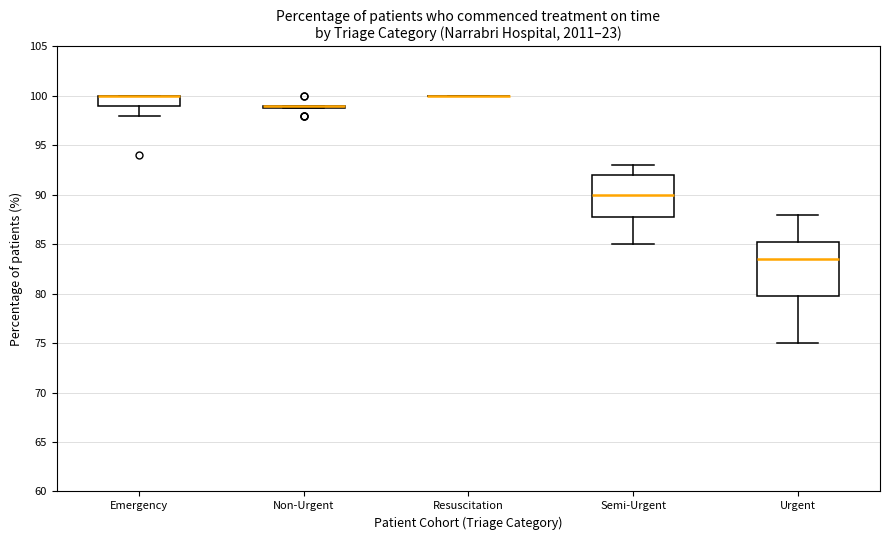

Where is the lower edge of the box for Semi-Urgent on the y-axis? The values are not printed on the chart, so give them approximately, as read against the axis.

88.0